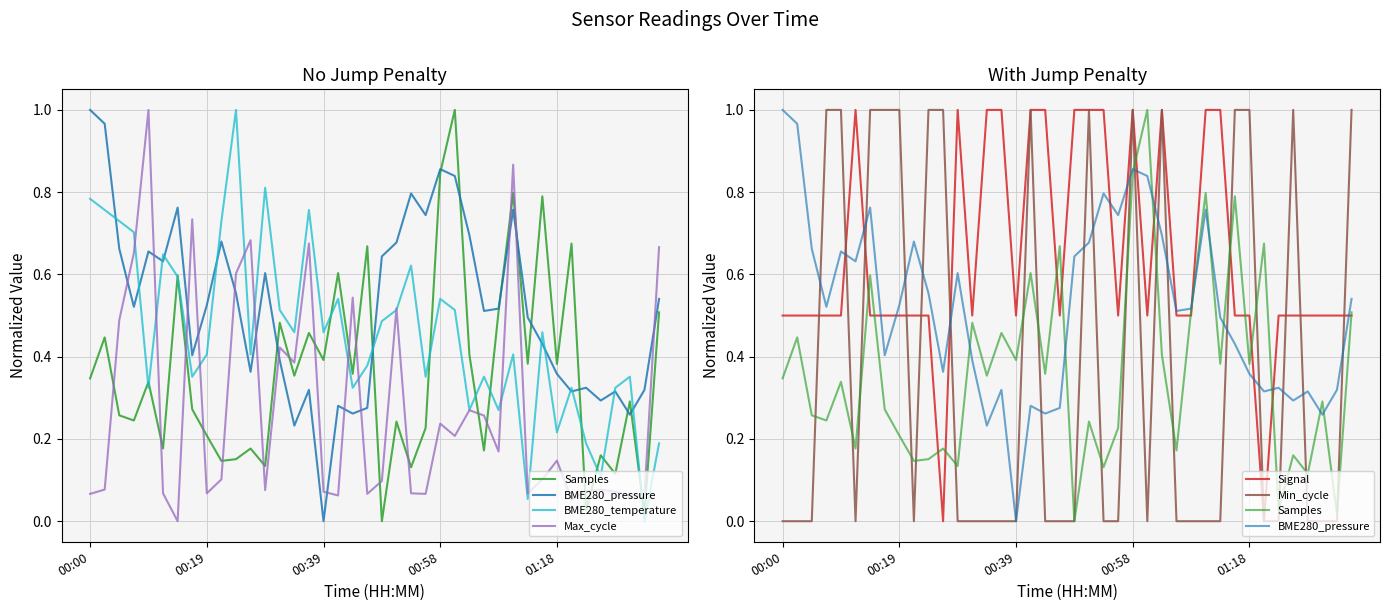

What is the sum of all BME280_temperature values?

18.2